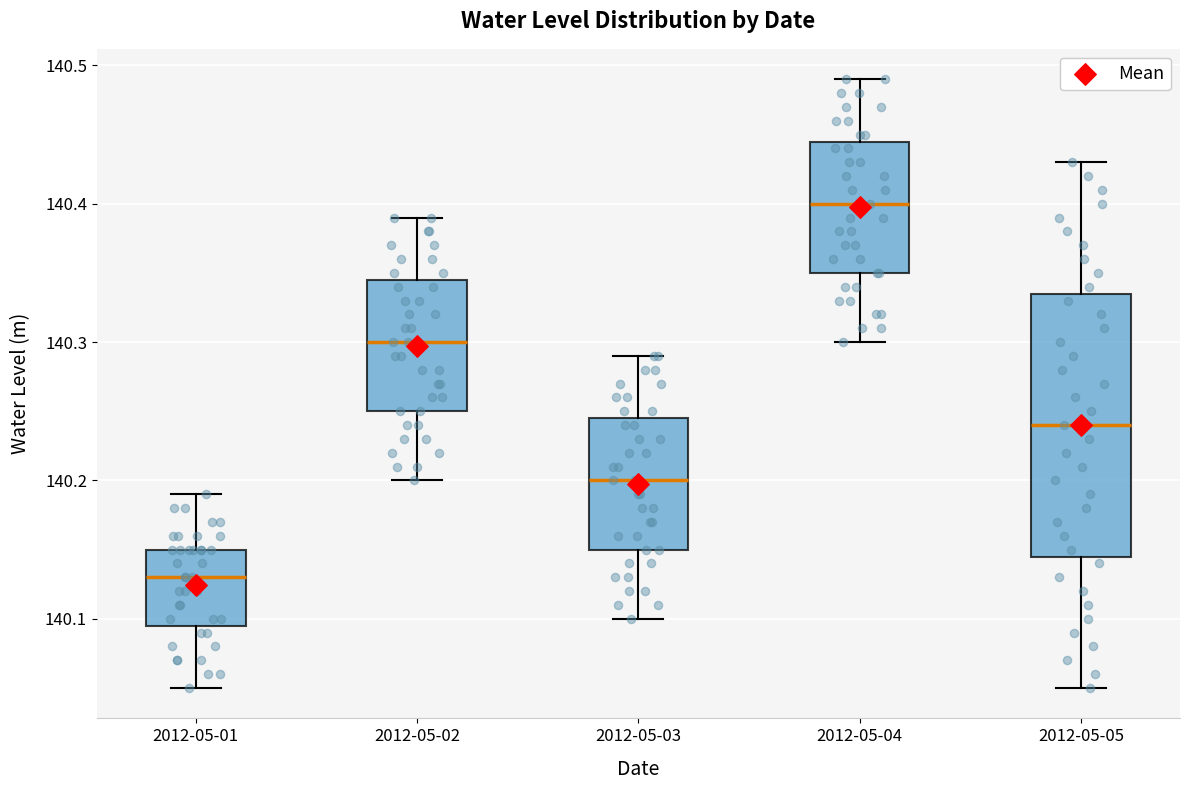

Where does the lower whisker of the box for 2012-05-05 end on the y-axis? The values are not printed on the chart, so give them approximately, as read against the axis.

140.05